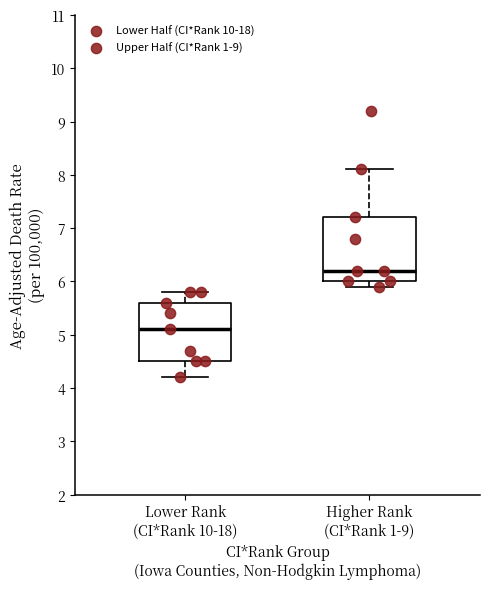

Which box has the highest median line?

Higher Rank (CI*Rank 1-9)